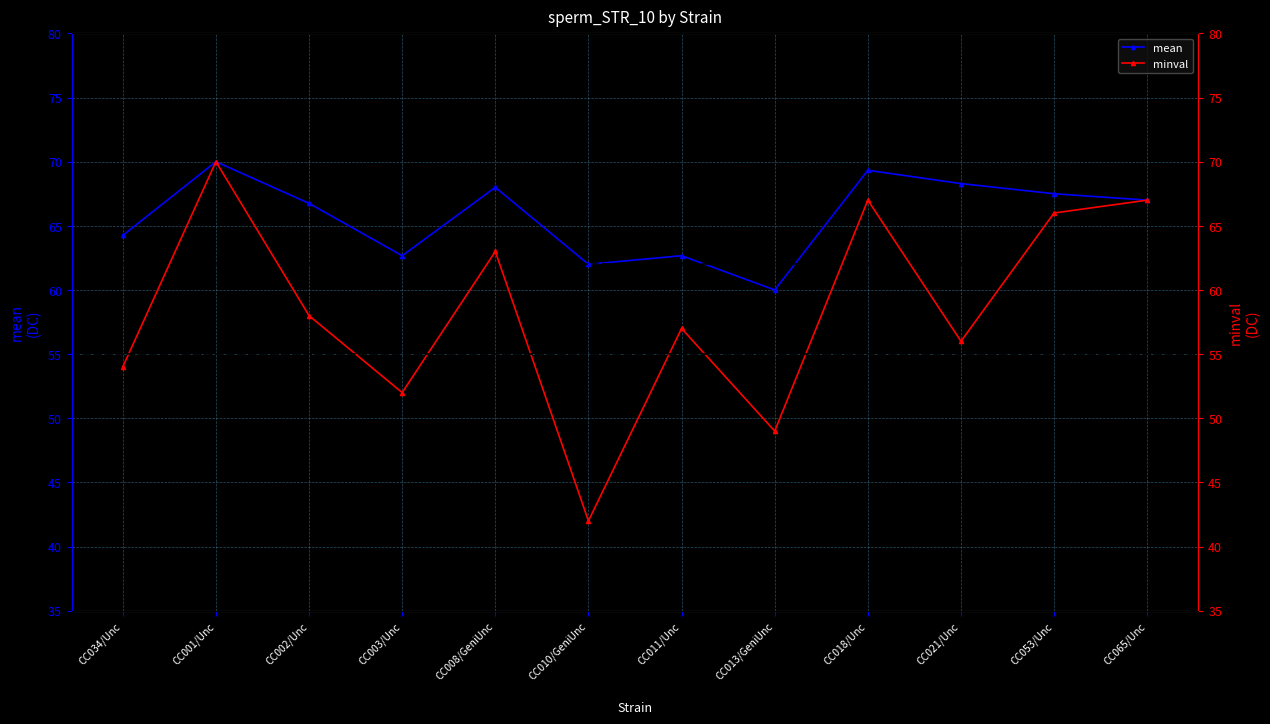

List the series in order of their peak value, lowest first.

mean, minval